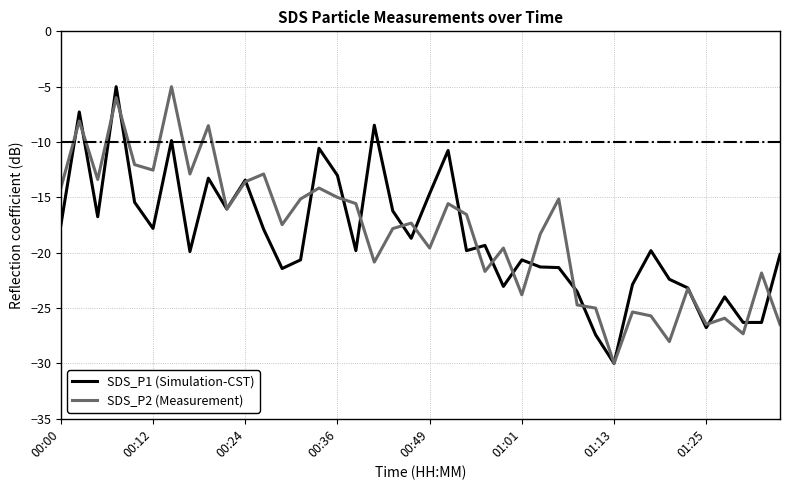

What is the highest value of the SDS_P1 (Simulation-CST) series?

-5.0